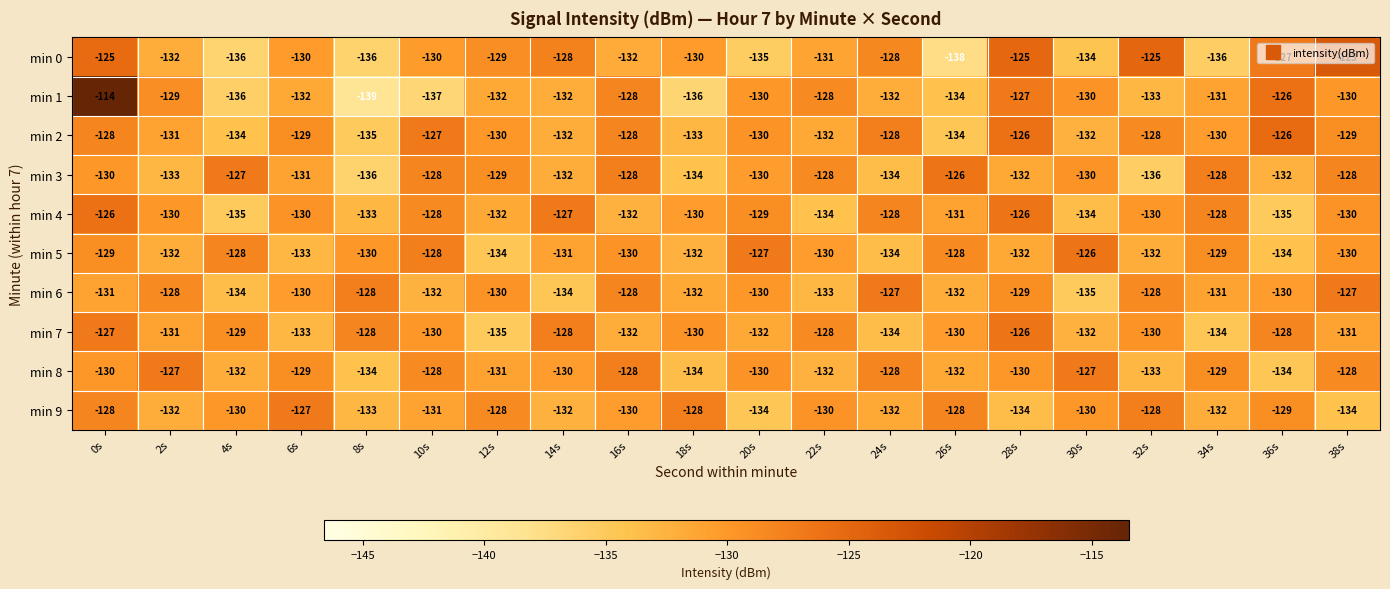

What is the sum of the min 7 values at 22s and 30s?

-260